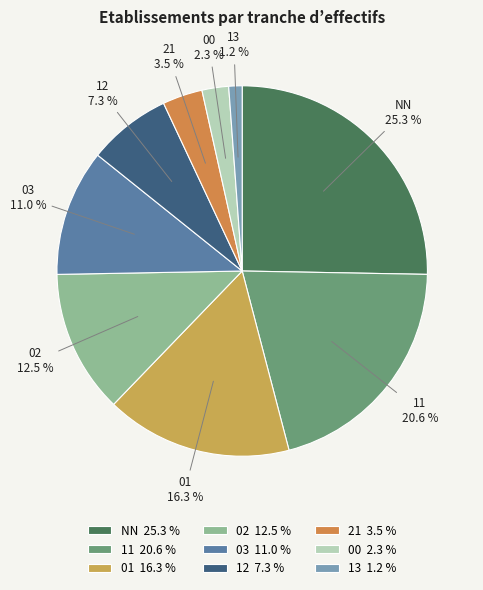

Do 11 and 13 together represent more than half of the pie?

No